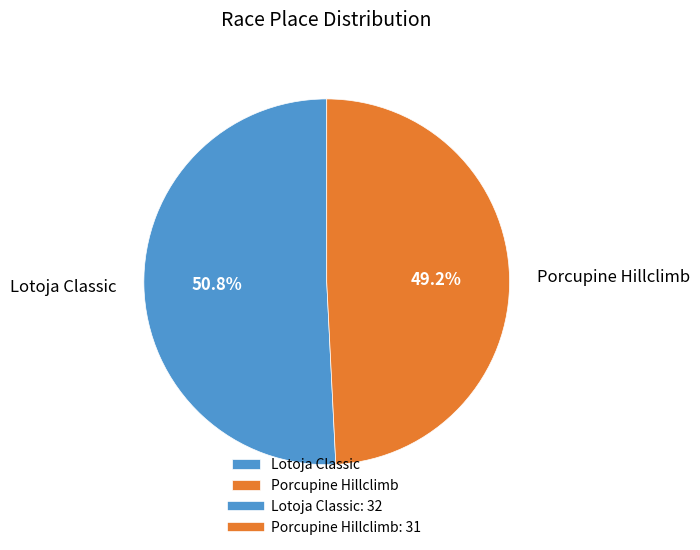

How many slices are in this pie chart?

2